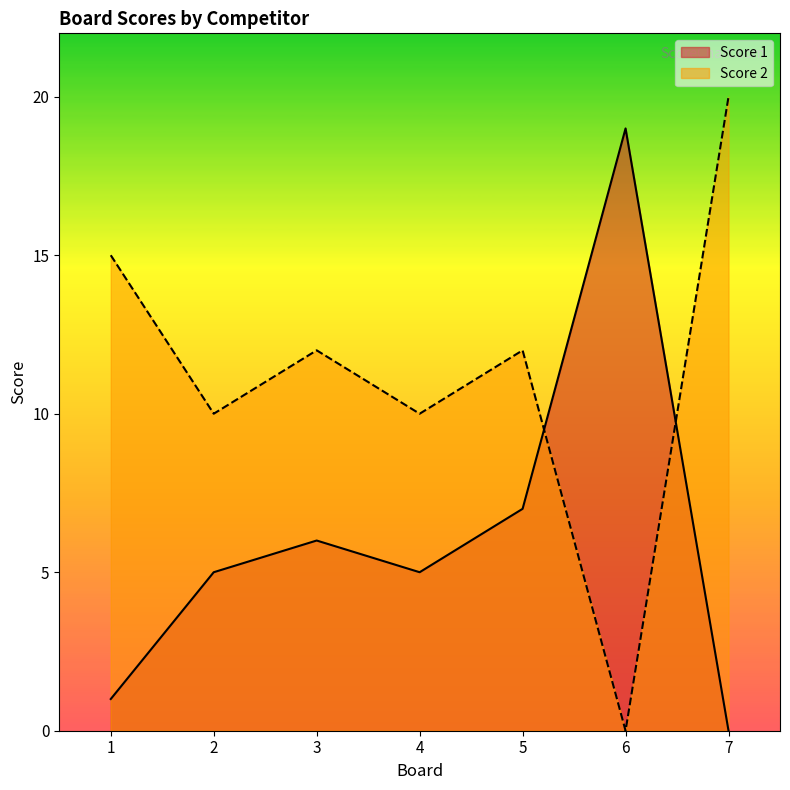

What is the sum of all Score 2 values?

79